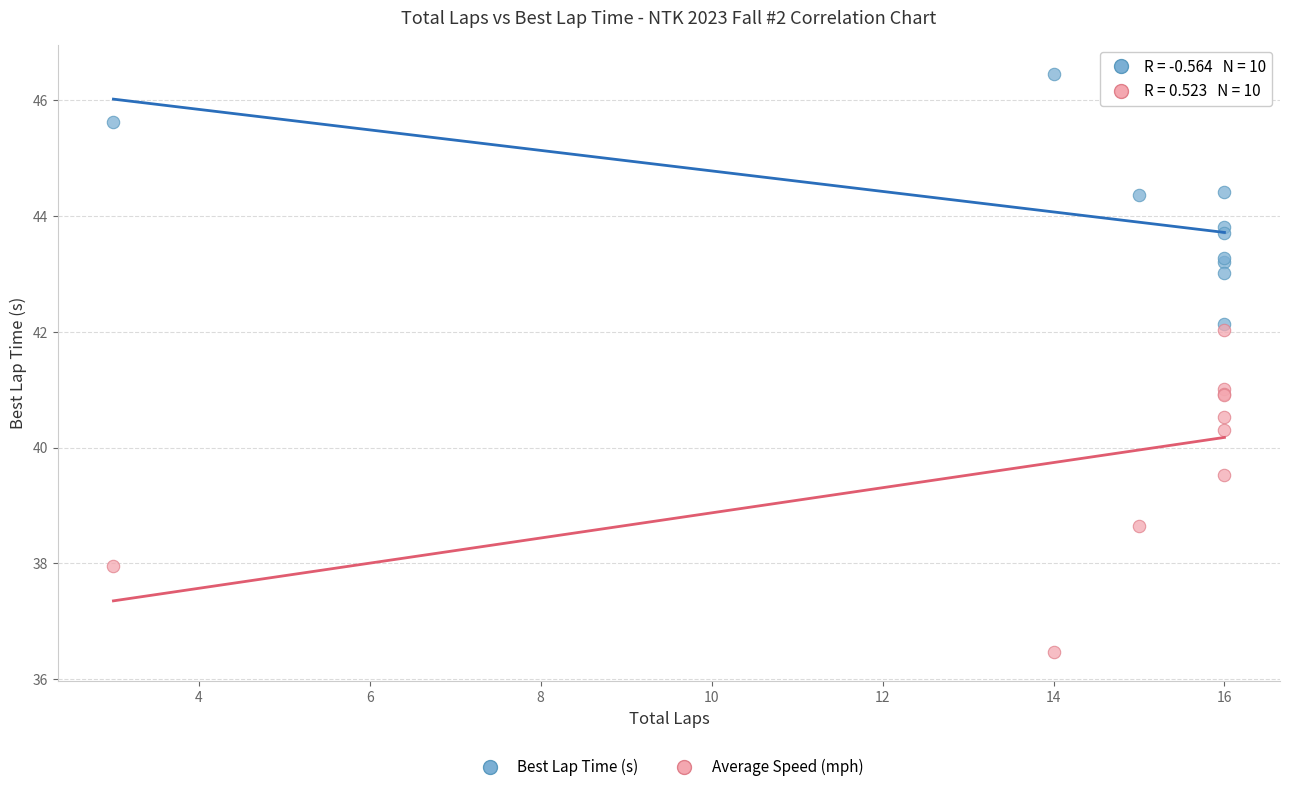

Which series contains the lowest Y value?

Average Speed (mph)